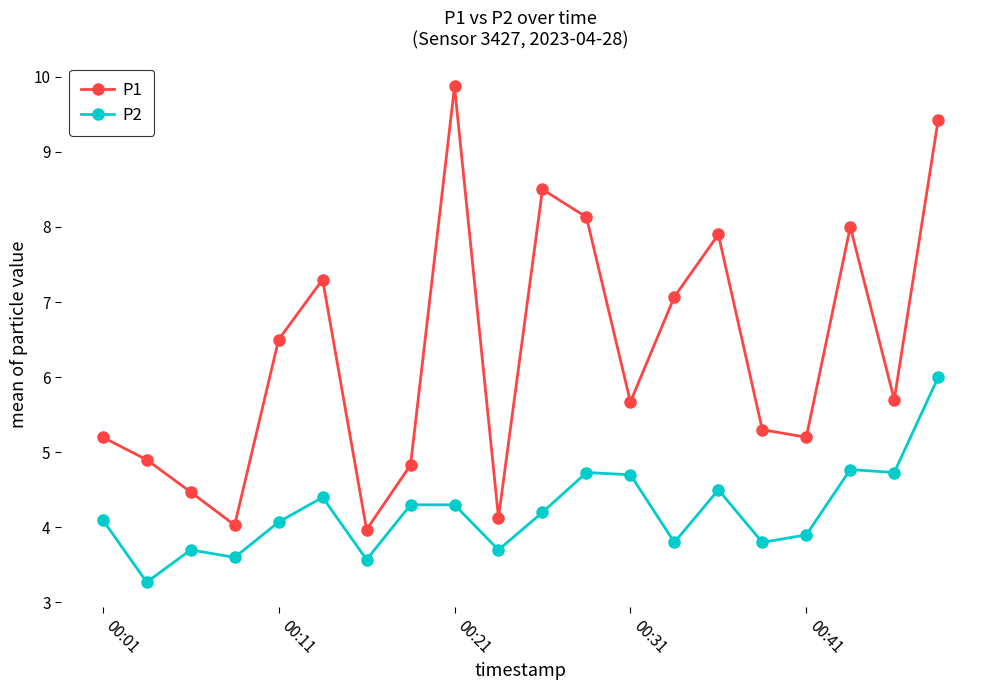

In P1, how many points are higher than both neighbors (excluding endpoints)?

5